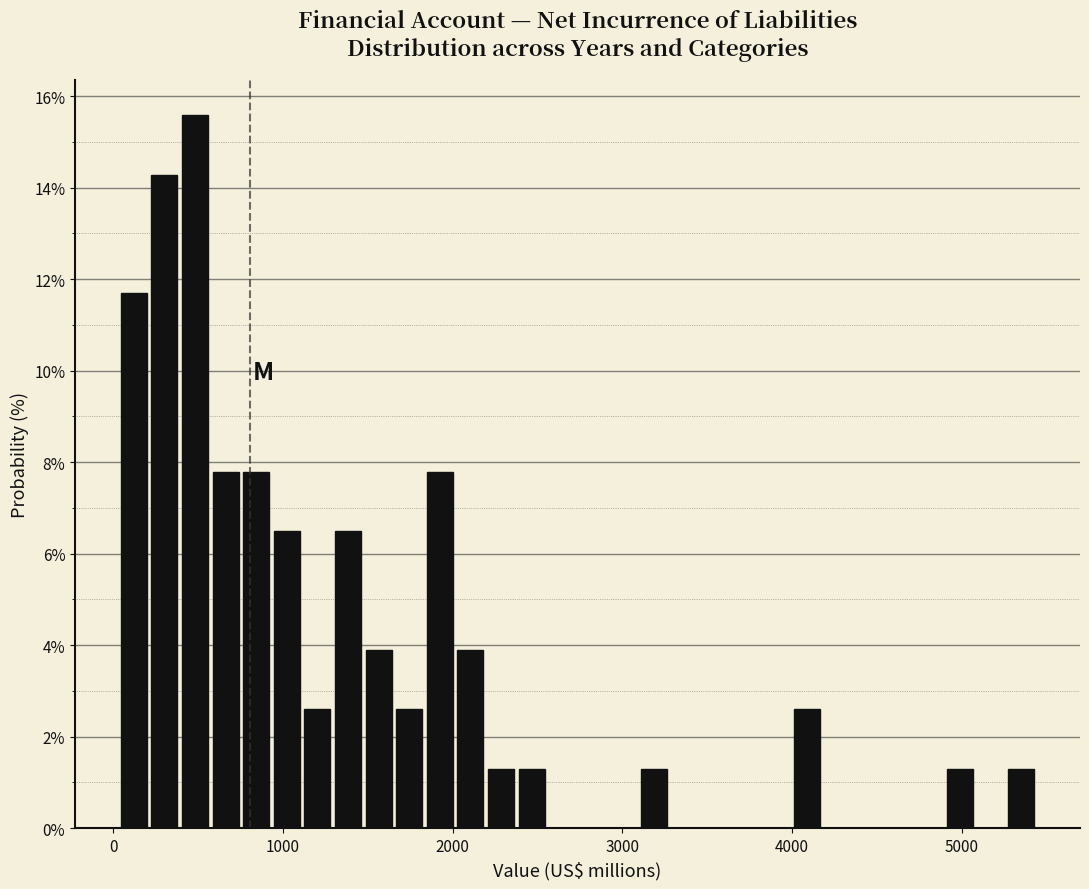

Read against the x-axis, roughly where is the centre of the tallest bar?

500